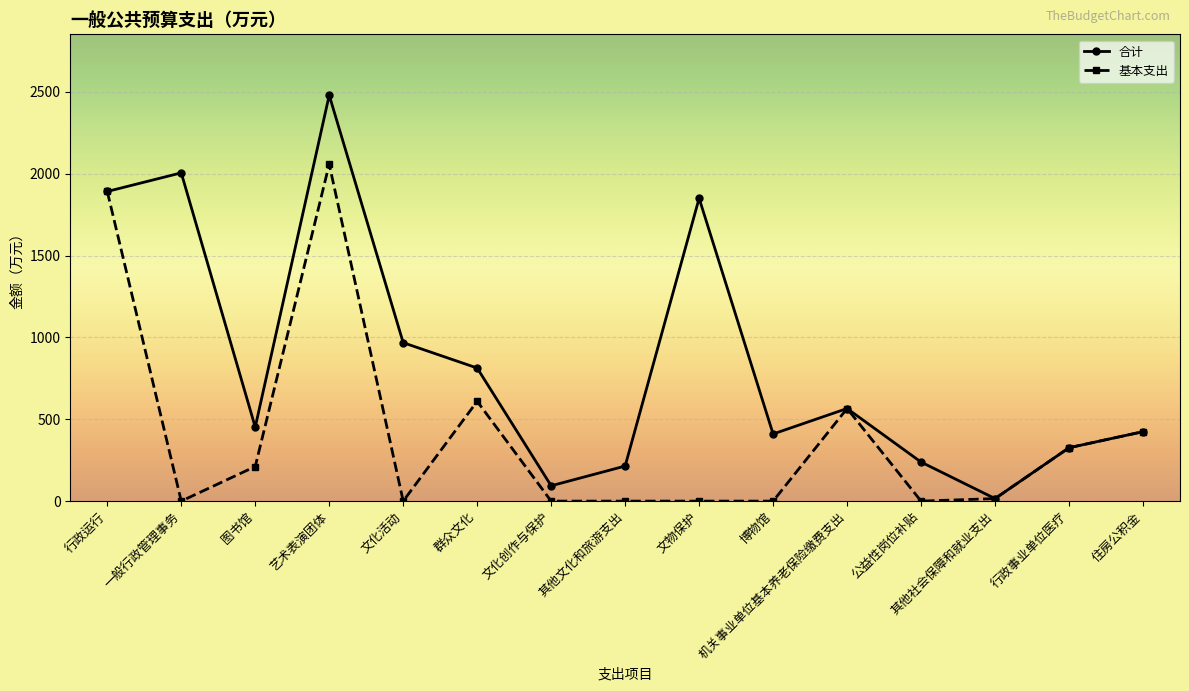

True or false: 基本支出 has a value of 264.4 at 机关事业单位基本养老保险缴费支出.

False